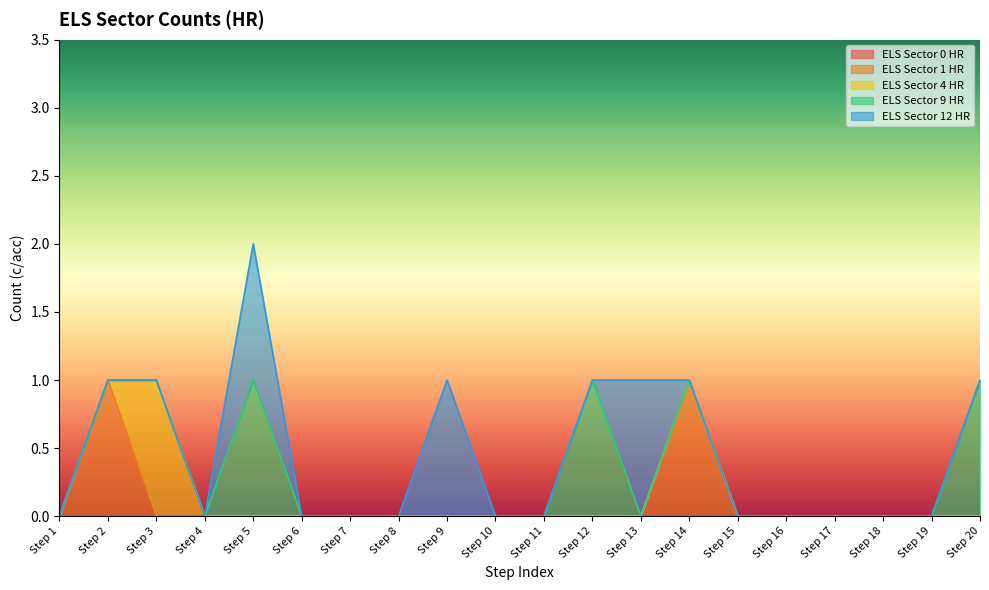

Does the chart display data point markers on the line(s)?

No